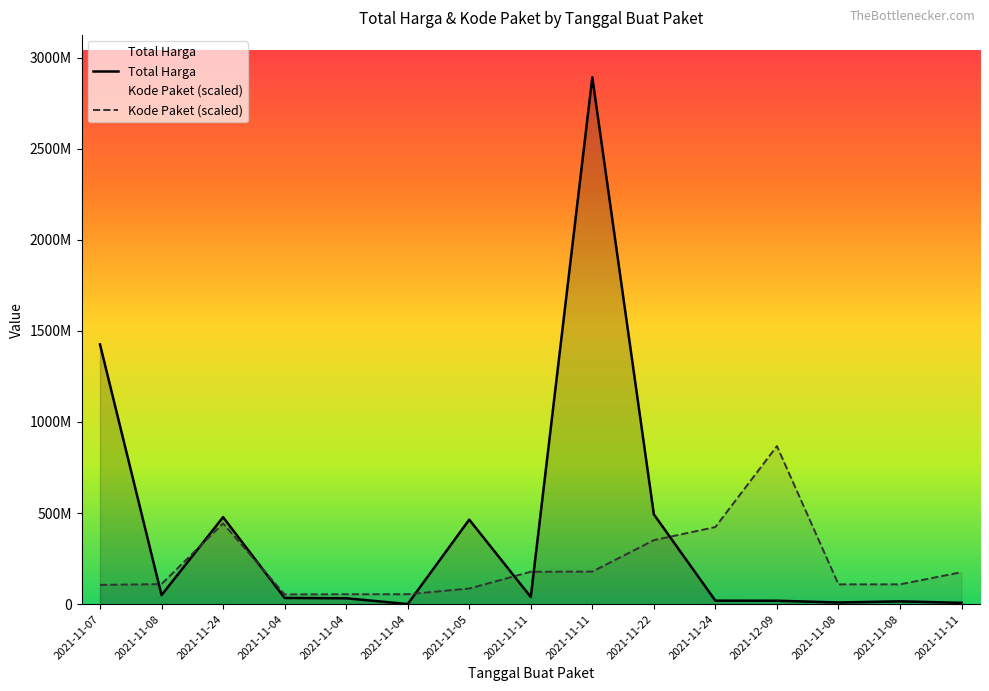

Between 2021-11-11 and 2021-11-24, which is larger?

2021-11-24